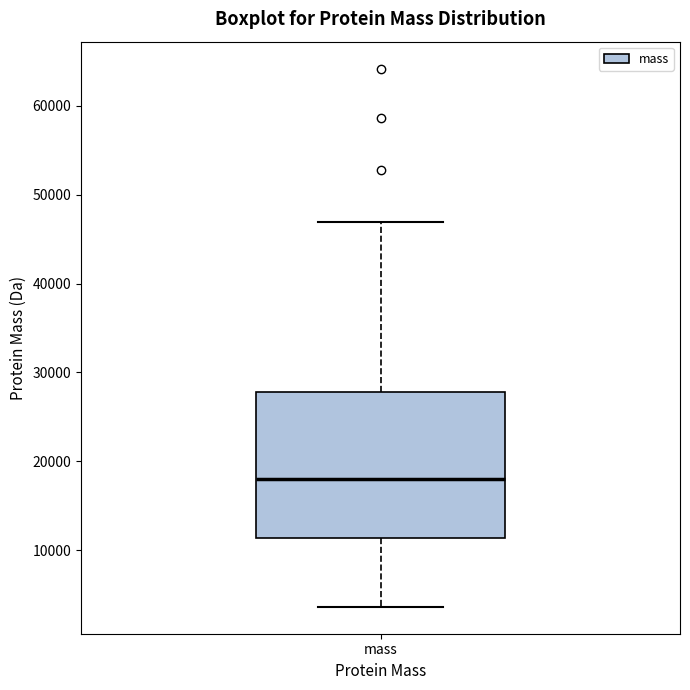

Where is the lower edge of the box for mass on the y-axis? The values are not printed on the chart, so give them approximately, as read against the axis.

11000